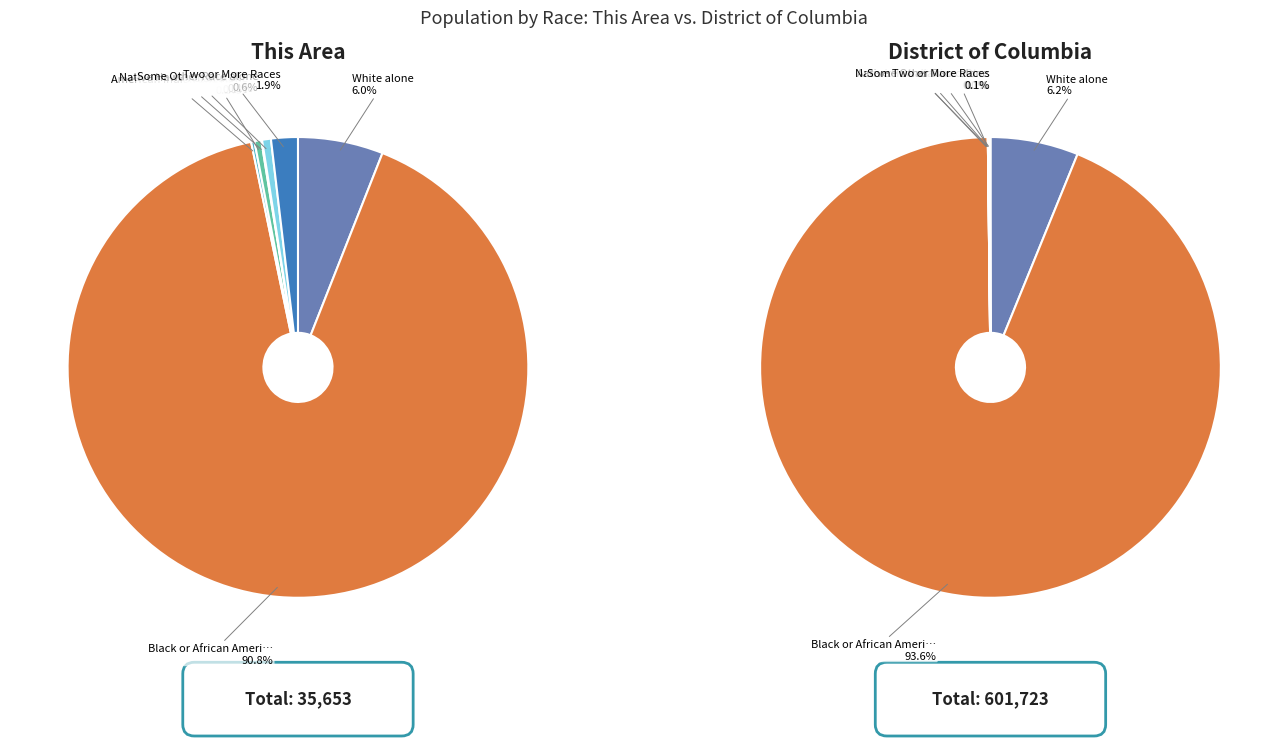

Is there a majority slice in this chart?

Yes